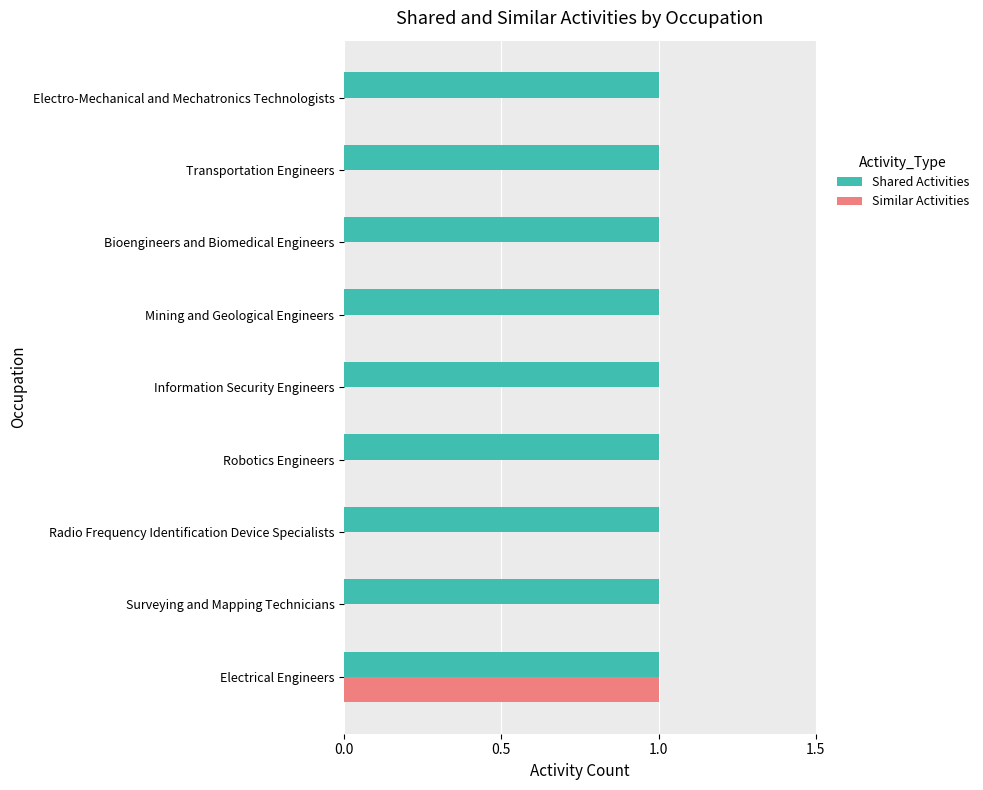

What is the sum of all Shared Activities values?

9